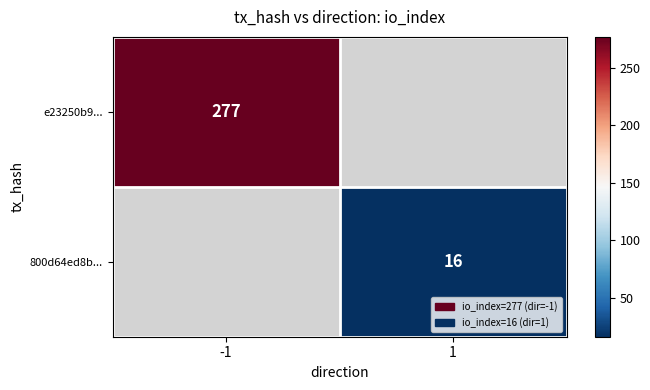

Is it true that e23250b9... equals 277 at -1?

True